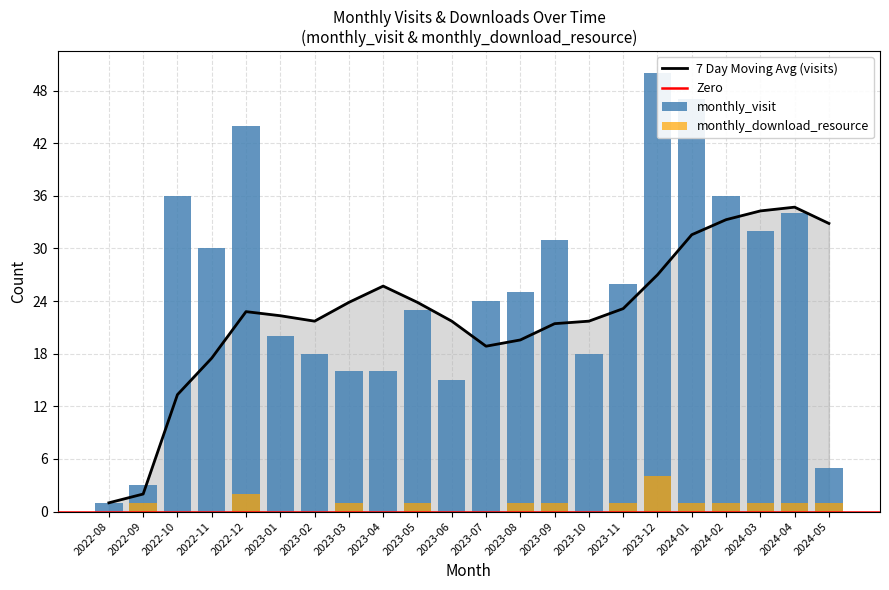

What is the lowest value of the monthly_visit series?

1